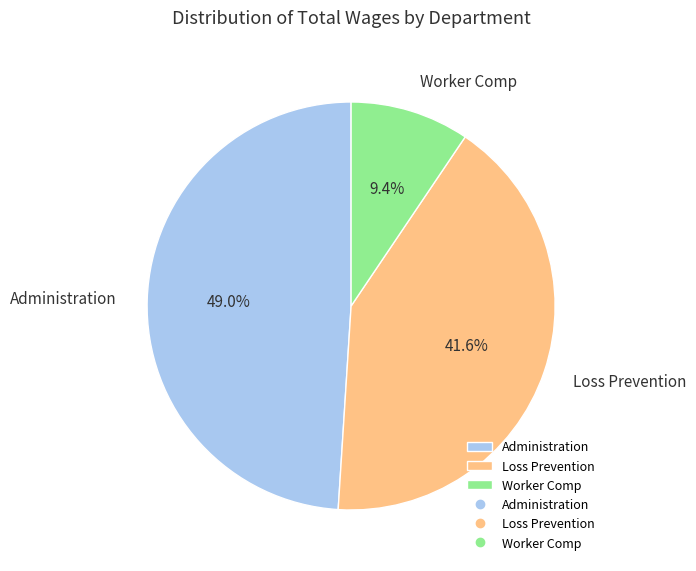

How many segments does this pie chart have?

3